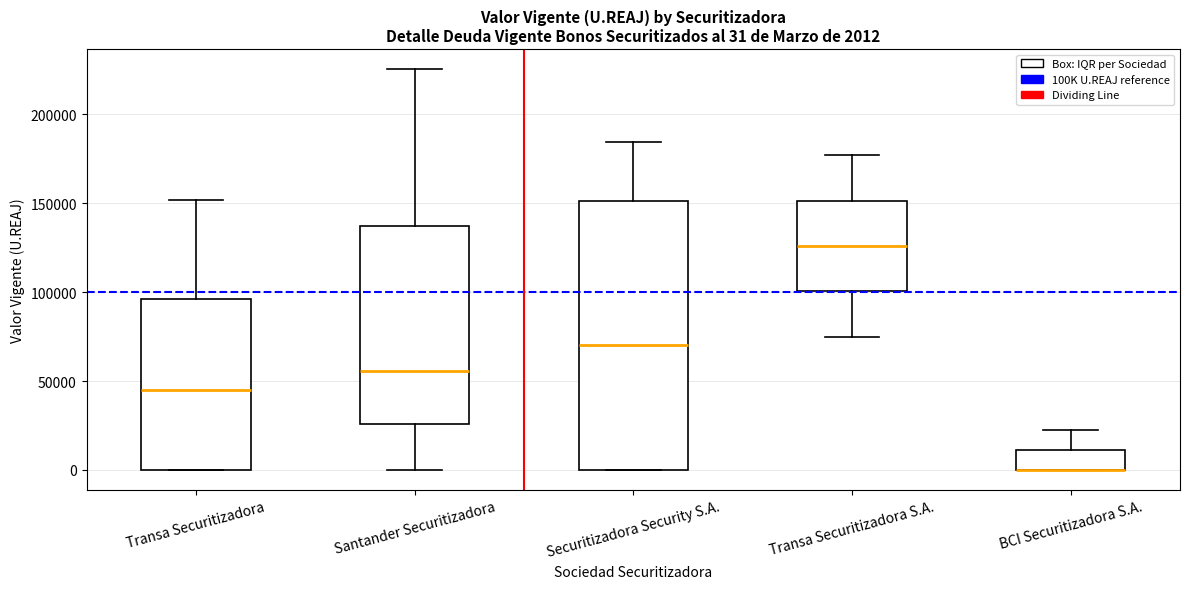

Which box is the tallest, from its lower edge to its upper edge?

Securitizadora Security S.A.